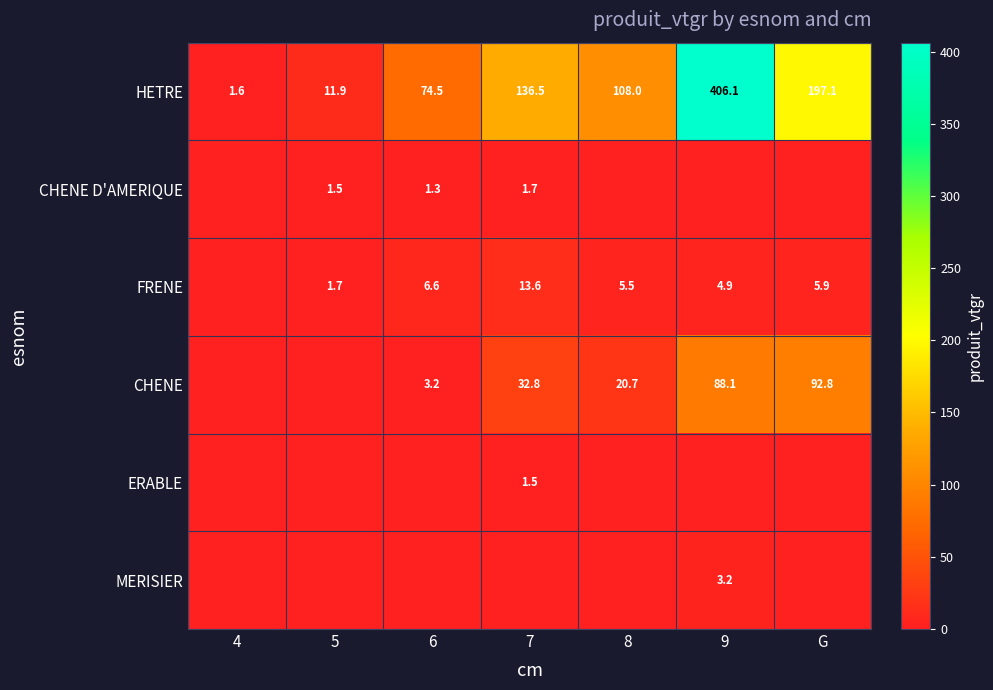

True or false: CHENE has a value of 36.9 at 8.

False